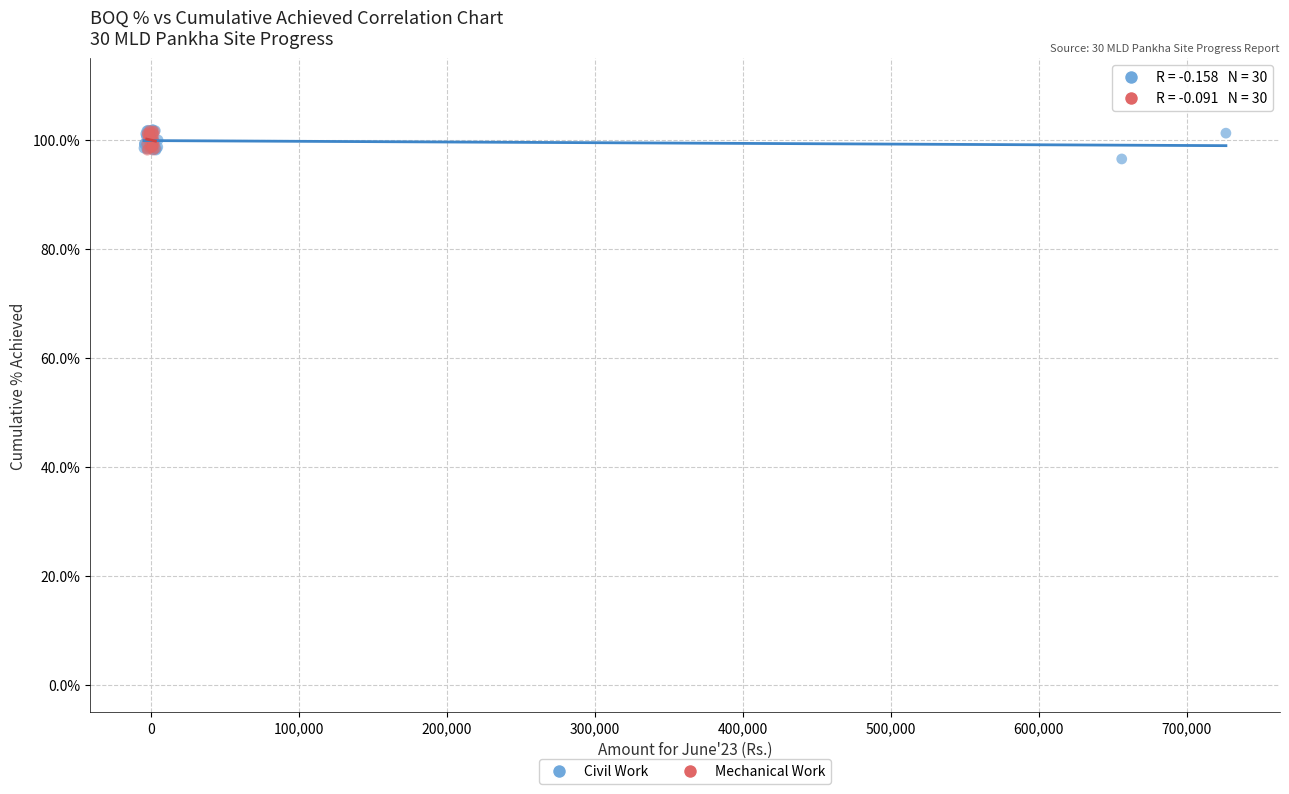

Which series has the widest spread of Y values?

Civil Work